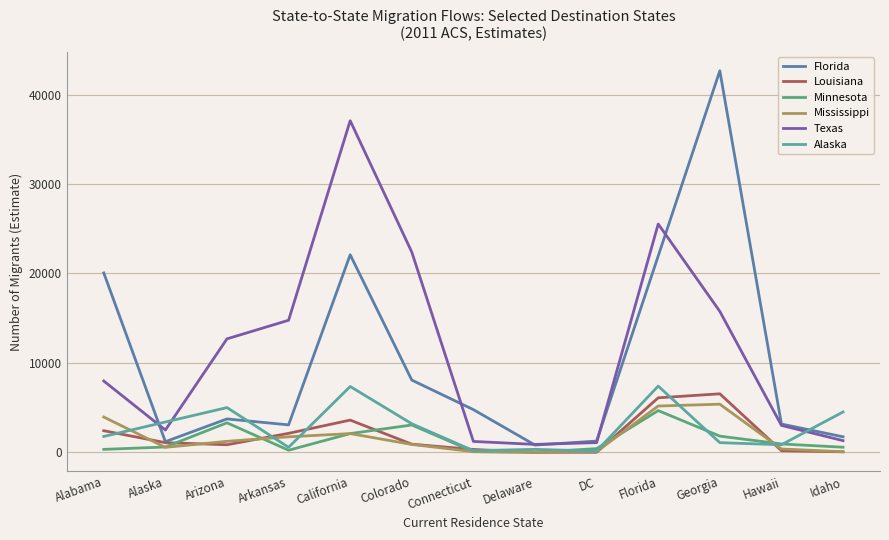

The value of Minnesota at California is 2092. True or false?

True